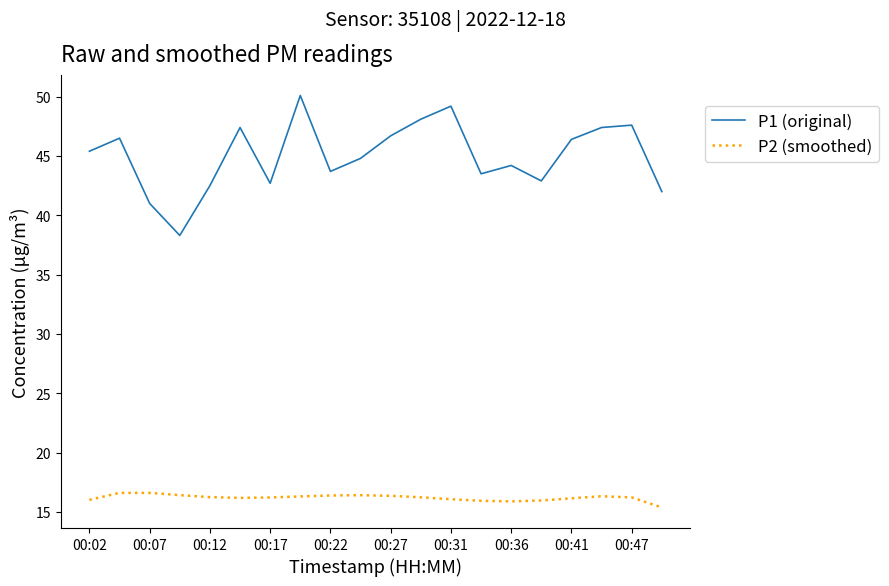

True or false: P2 (smoothed) and P1 (original) cross at least once.

False